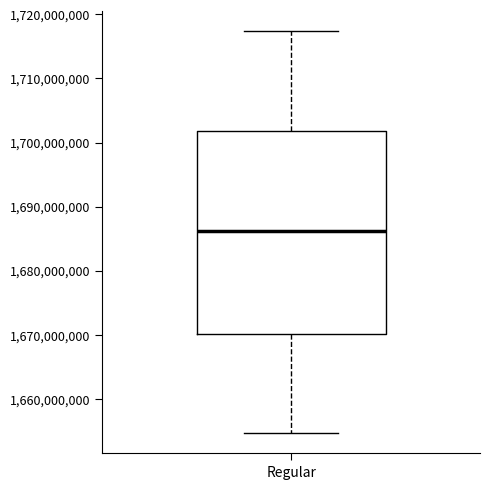

Transcribe this box plot: give where the median line is, the range the box spans, and where the two whiskers end, as read against the y-axis. The values are not printed on the chart, so give them approximately, as read against the axis.

median 1686000000, box 1670000000 to 1702000000, whiskers 1655000000 to 1717000000